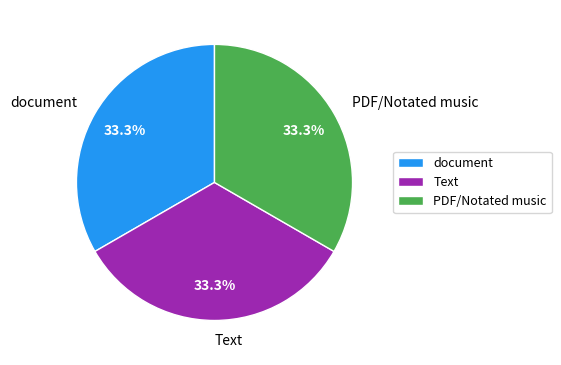

What percentage do PDF/Notated music and Text together represent?

66.7%